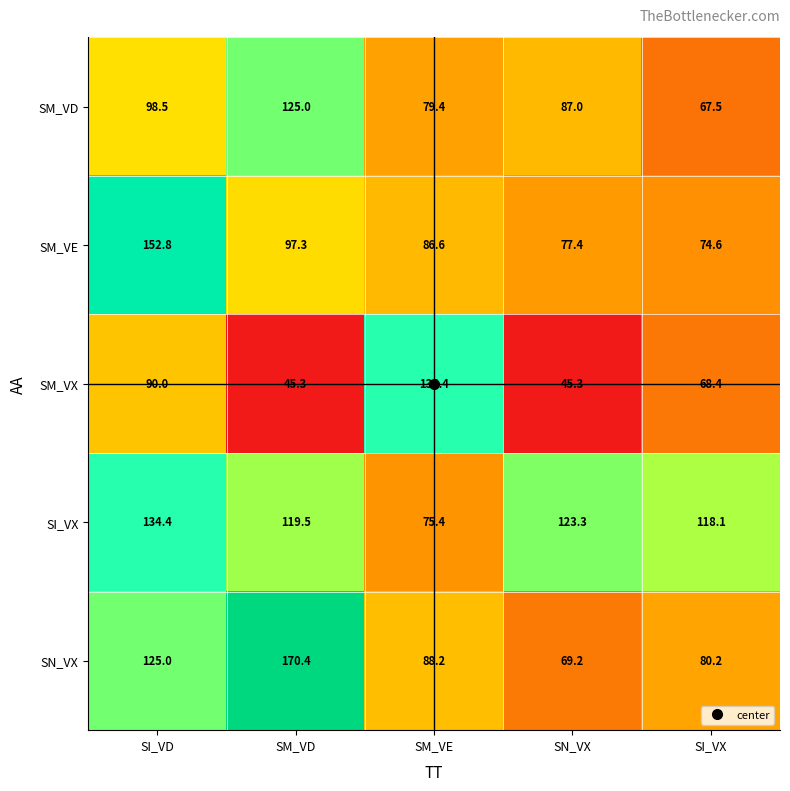

List the series in order of their overall mean, lowest first.

SM_VX, SM_VD, SM_VE, SN_VX, SI_VX